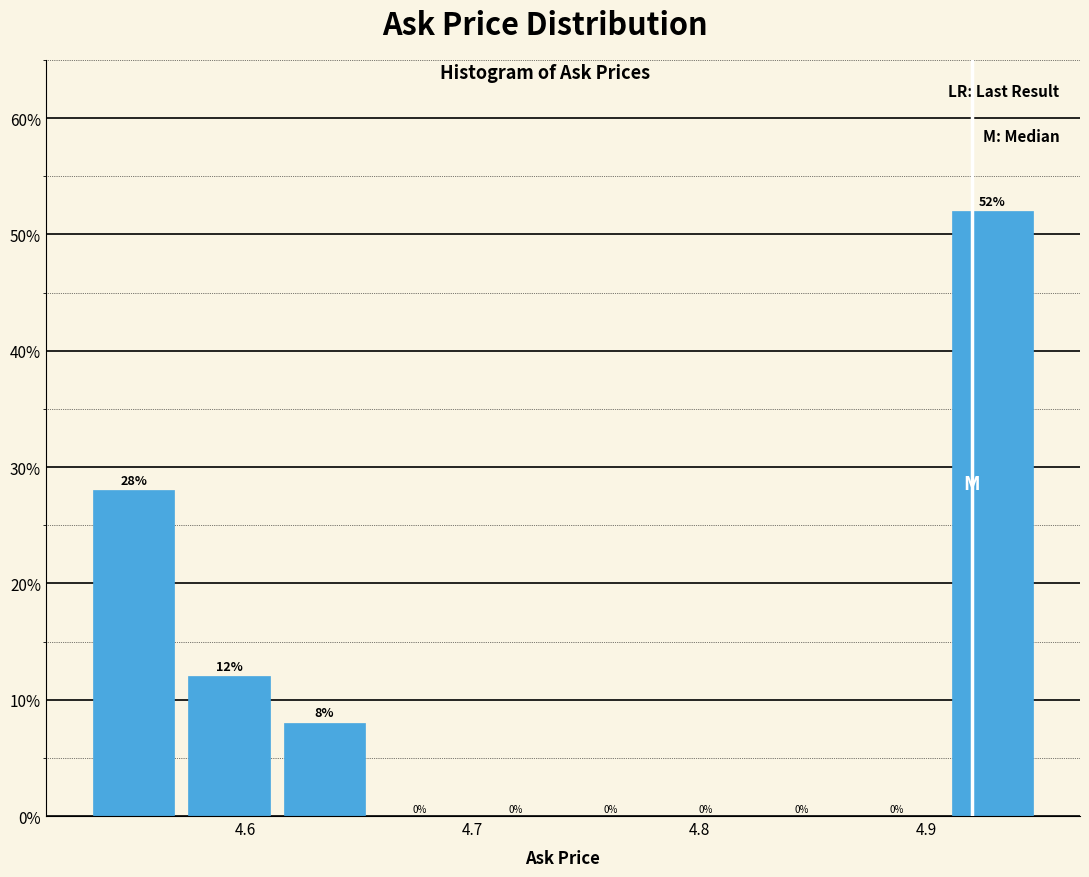

Reading left to right, transcribe this chart: for each bar, give the range it covers on the x-axis and its height. The bar edges are not printed on the chart, so give them approximately, as read against the axis.

4.530 to 4.572: 28
4.572 to 4.614: 12
4.614 to 4.656: 8
4.656 to 4.698: 0
4.698 to 4.740: 0
4.740 to 4.782: 0
4.782 to 4.824: 0
4.824 to 4.866: 0
4.866 to 4.908: 0
4.908 to 4.950: 52